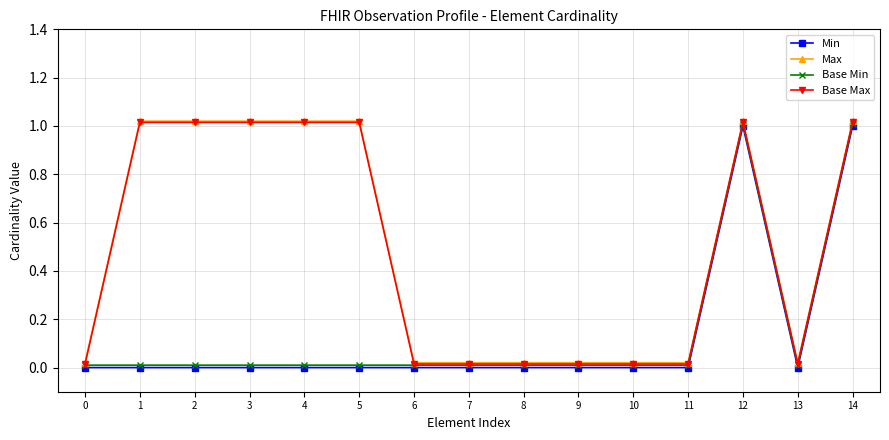

Count the number of data series in this chart.

4